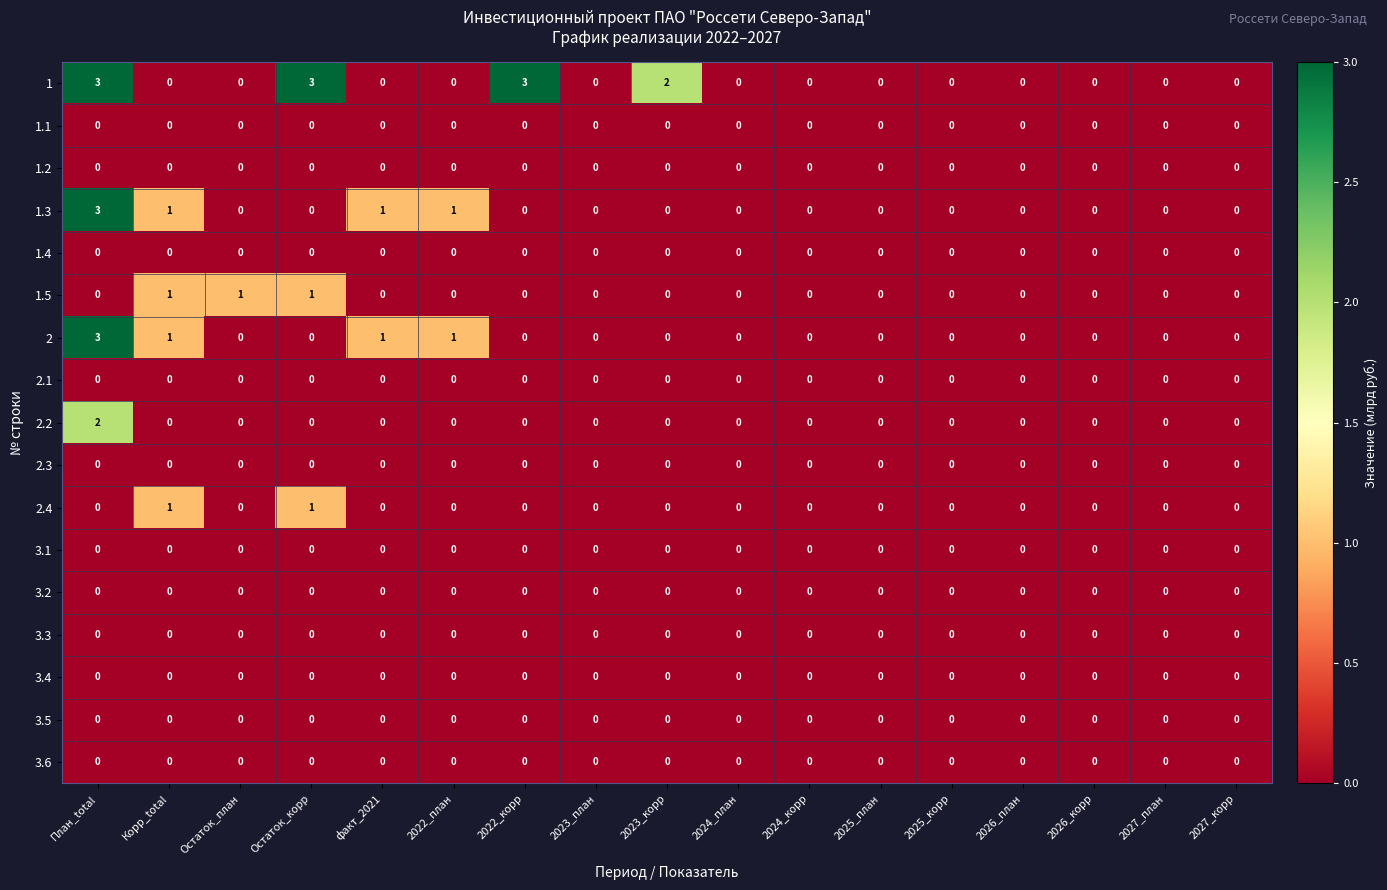

What is the total value across all series at Остаток_корр?

5